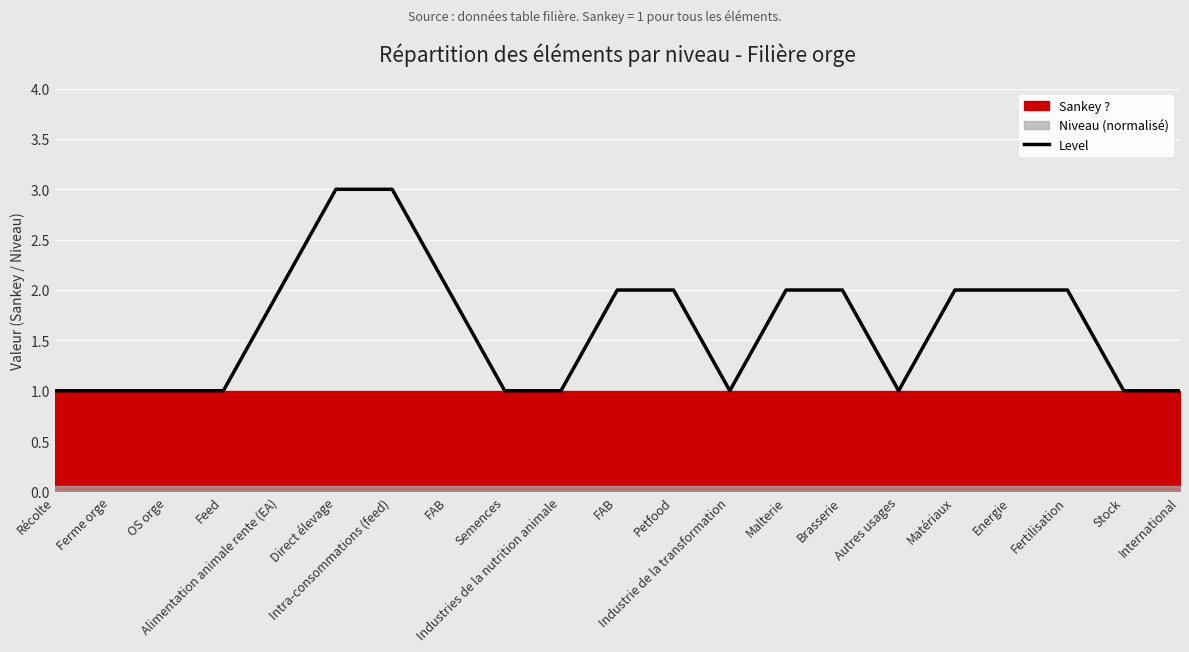

How many interior local valleys (lower than both neighbors) does the data have?

2